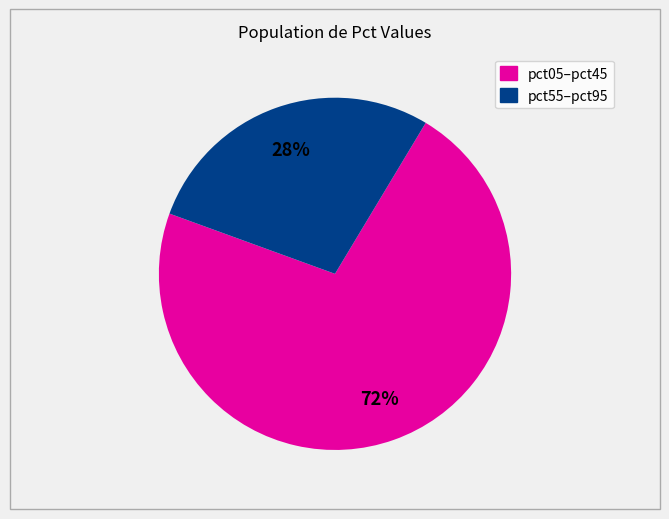

Is there a majority slice in this chart?

Yes